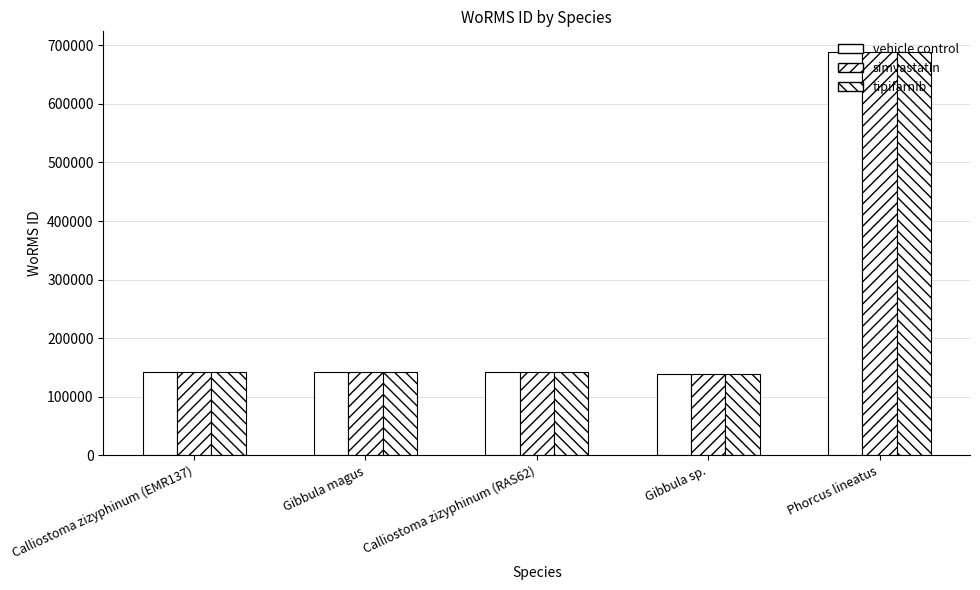

Is it true that simvastatin equals 138590 at Gibbula sp.?

True